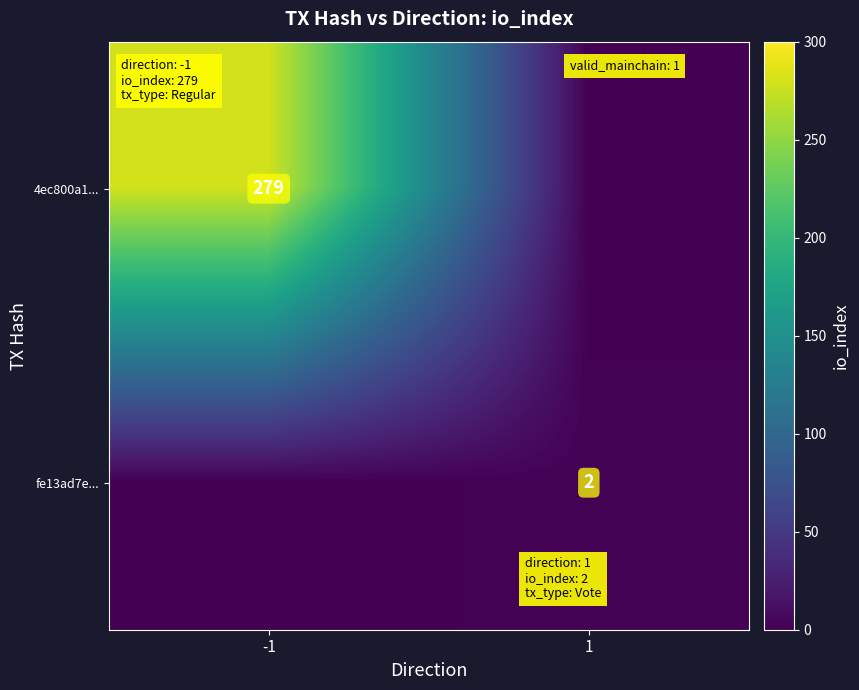

True or false: fe13ad7e... has a value of 2 at 1.

True